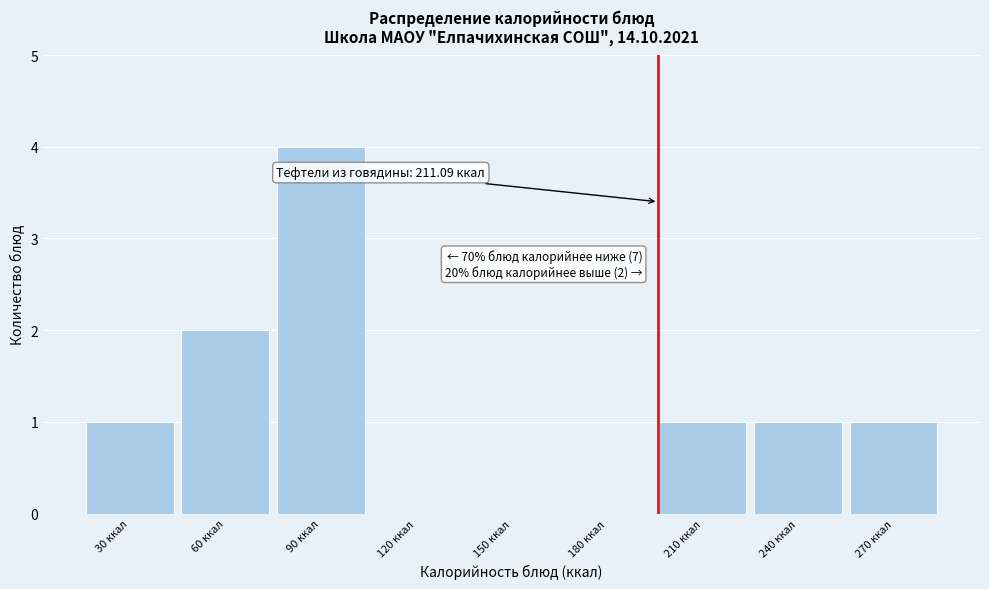

Reading left to right, transcribe all the data shown in this chart.

30 ккал=1	60 ккал=2	90 ккал=4	120 ккал=0	150 ккал=0	180 ккал=0	210 ккал=1	240 ккал=1	270 ккал=1